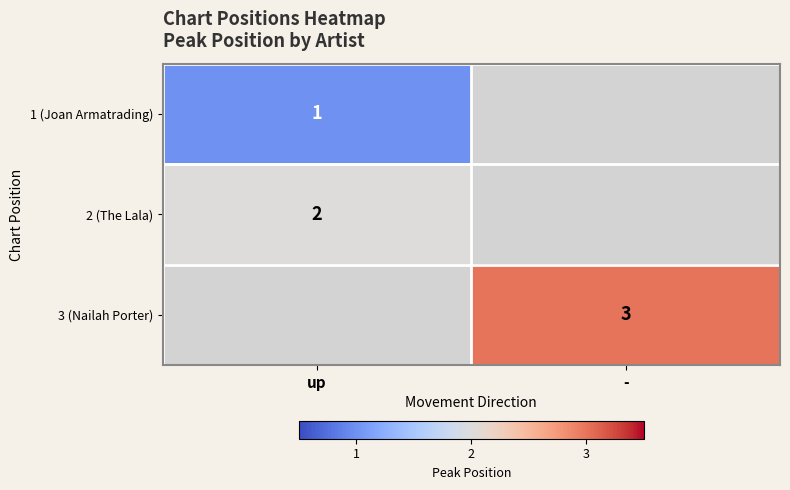

Is the value of 3 (Nailah Porter) at - greater than the value of 2 (The Lala) at up?

Yes